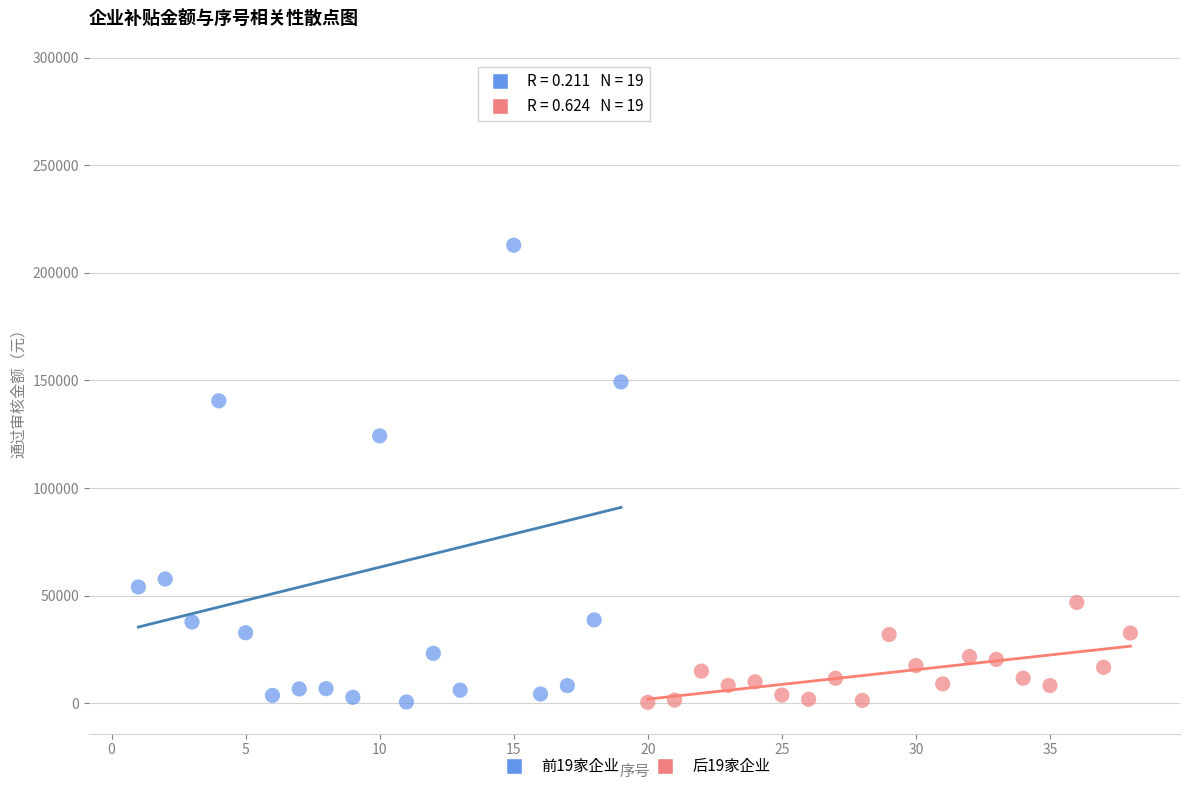

Which series has the widest spread of Y values?

前19家企业